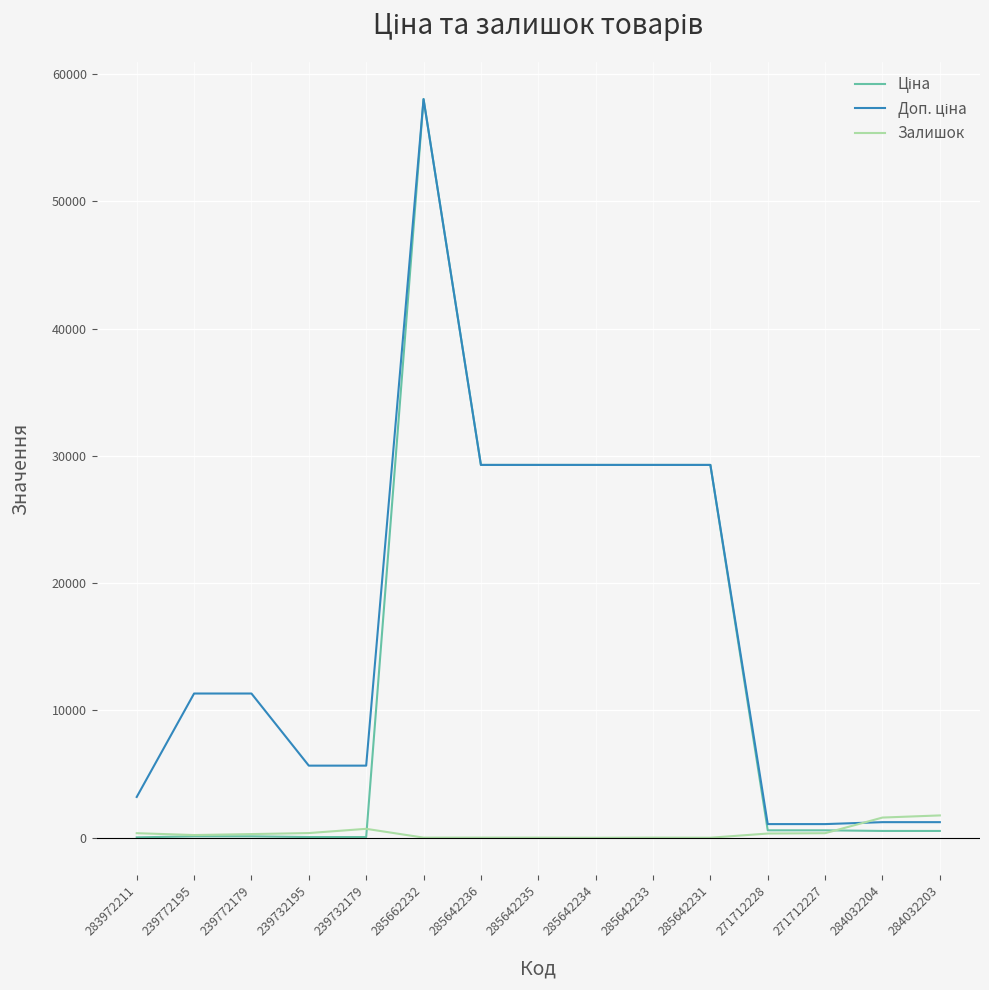

What is the total value across all series at 284032204?

3350.6